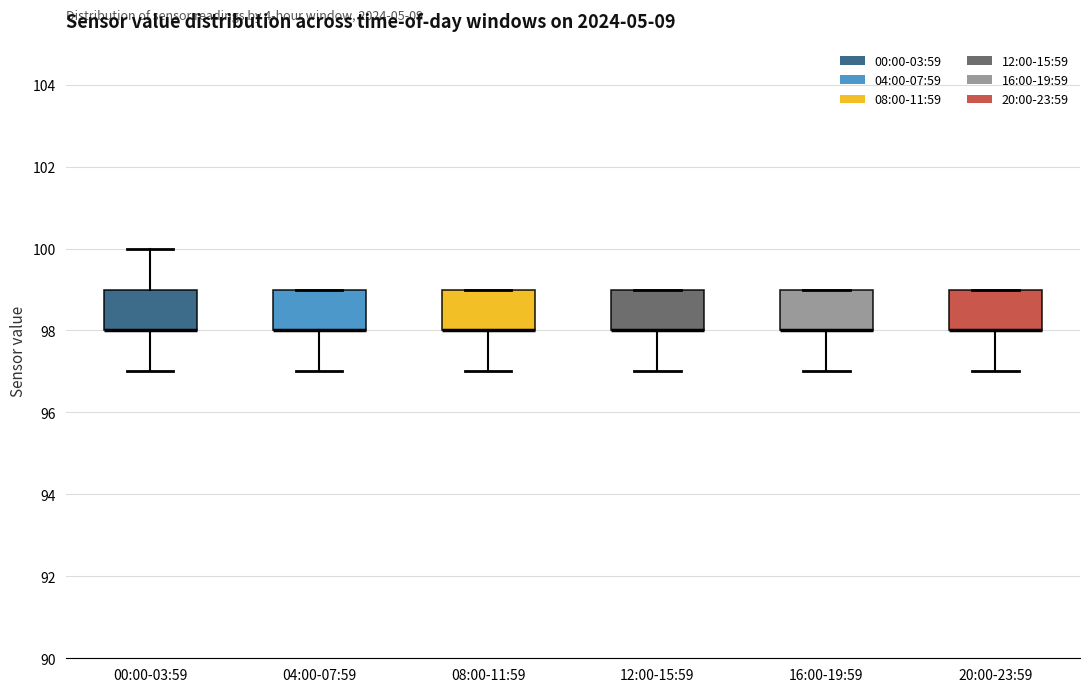

Where is the lower edge of the box for 16:00-19:59 on the y-axis? The values are not printed on the chart, so give them approximately, as read against the axis.

98